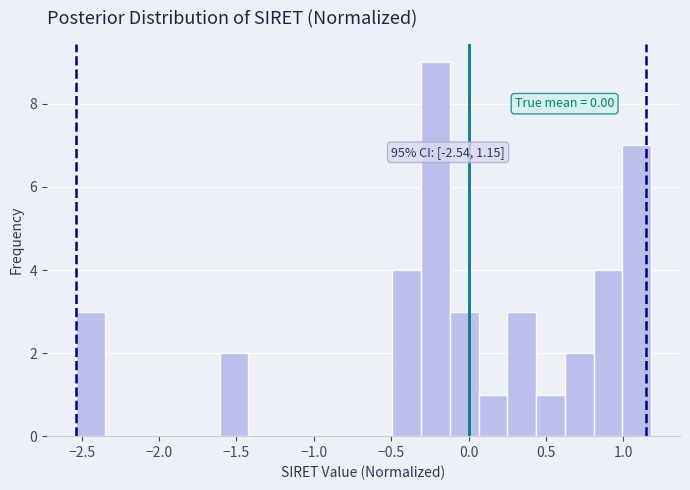

Read against the x-axis, roughly where is the centre of the tallest bar?

-0.20